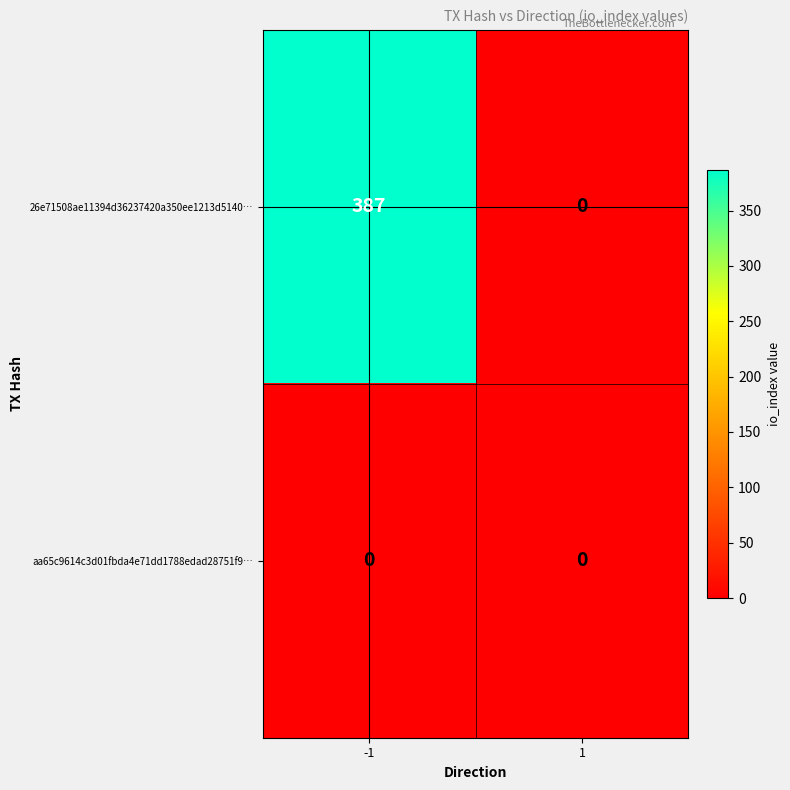

What is the spread (max minus min) of values at -1?

387